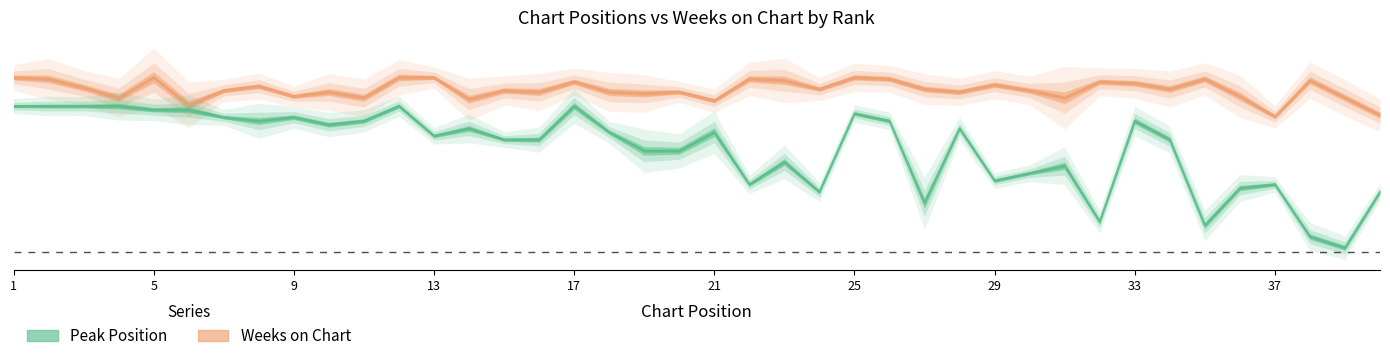

Which category has the highest value across all series?

1